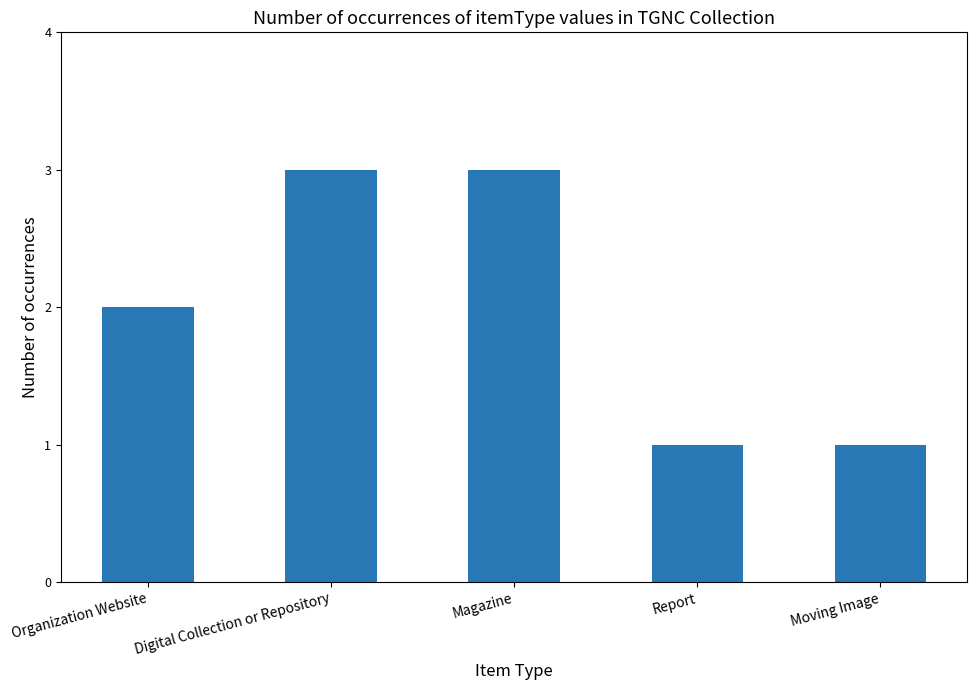

What is the difference between the maximum and minimum values?

2